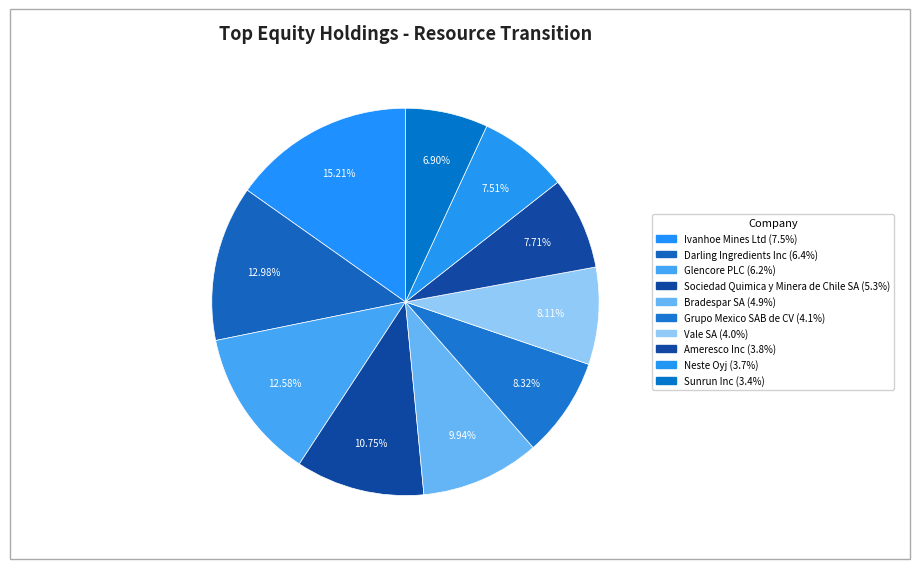

How many slices are in this pie chart?

10